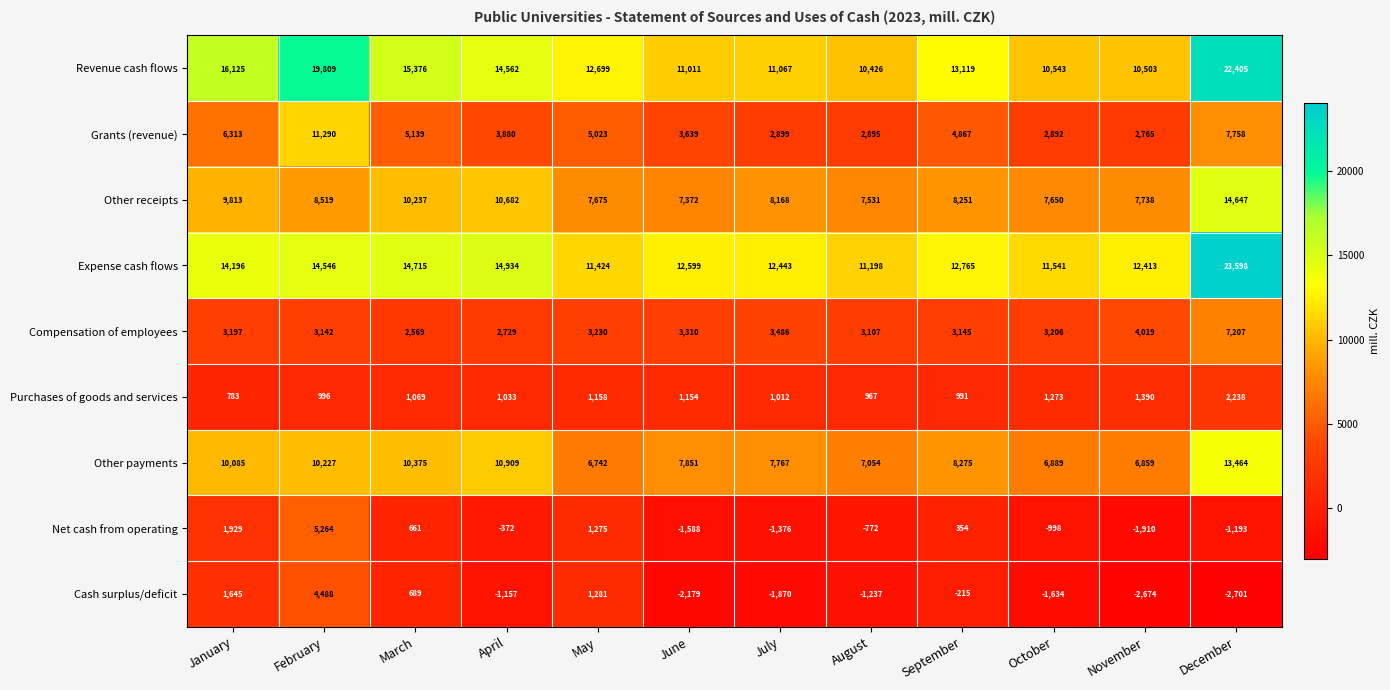

At December, list the series in order from largest to smallest.

Expense cash flows, Revenue cash flows, Other receipts, Other payments, Grants (revenue), Compensation of employees, Purchases of goods and services, Net cash from operating, Cash surplus/deficit